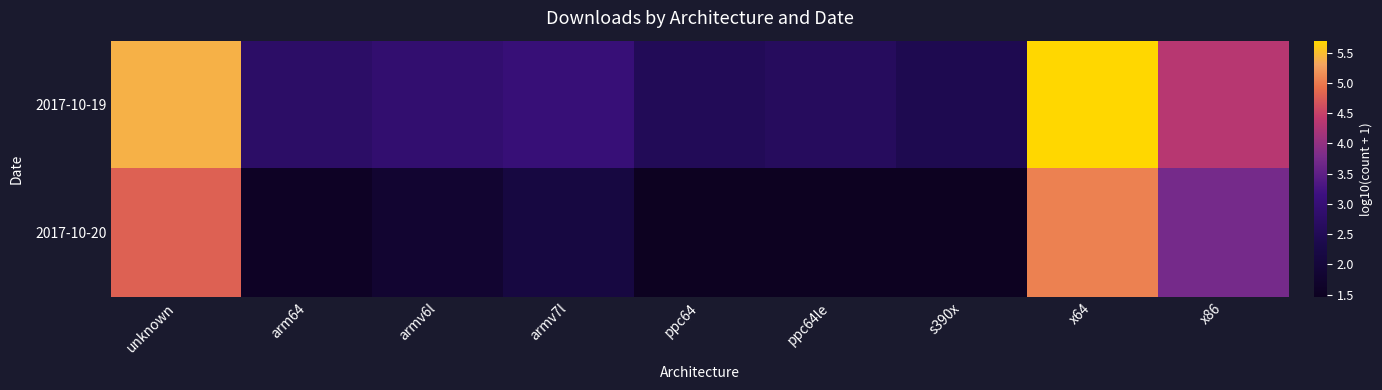

At how many categories does at least one series exceed 1?

9